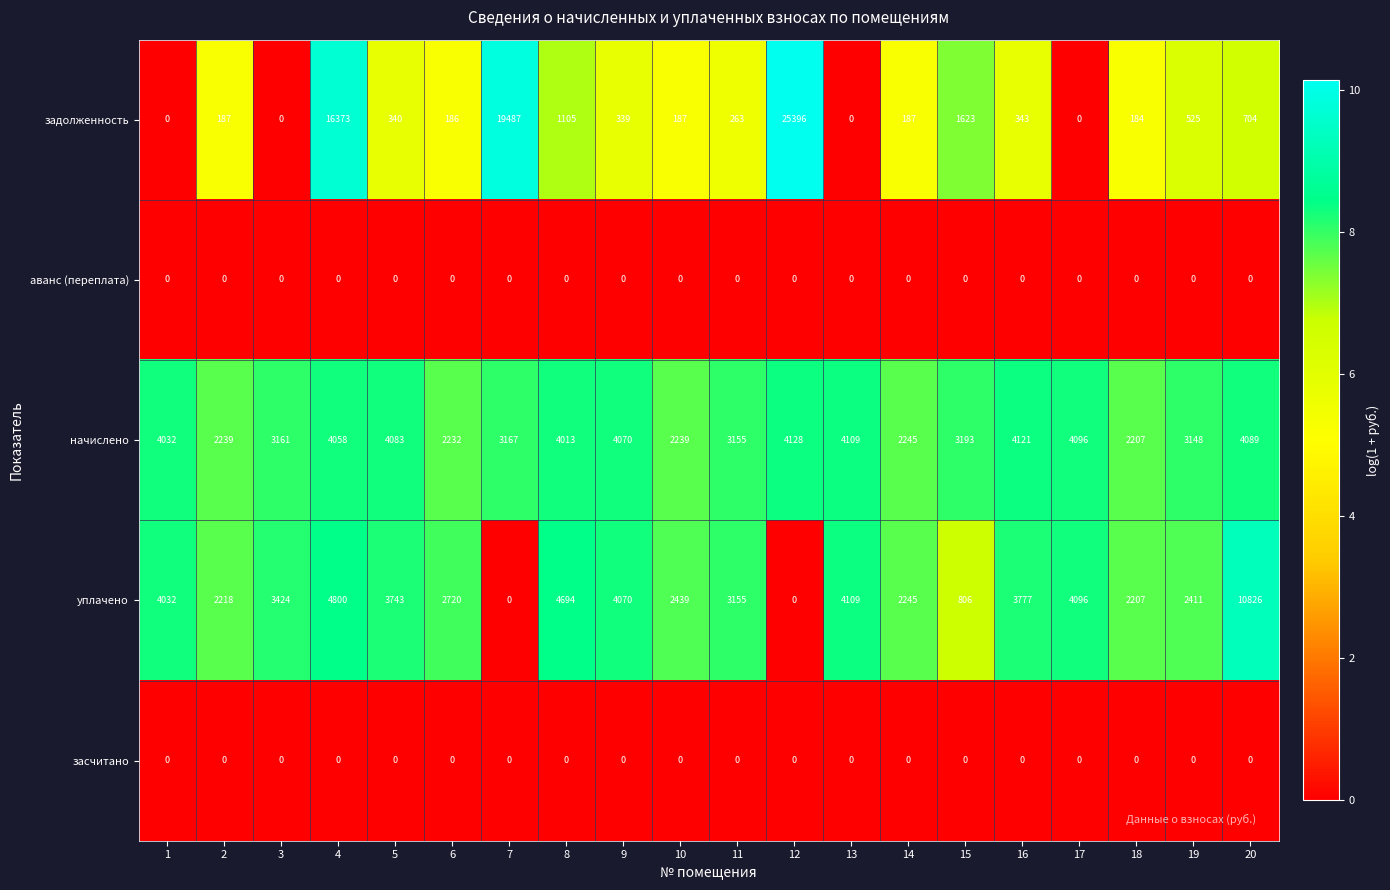

Which series has the largest range (max minus min)?

задолженность